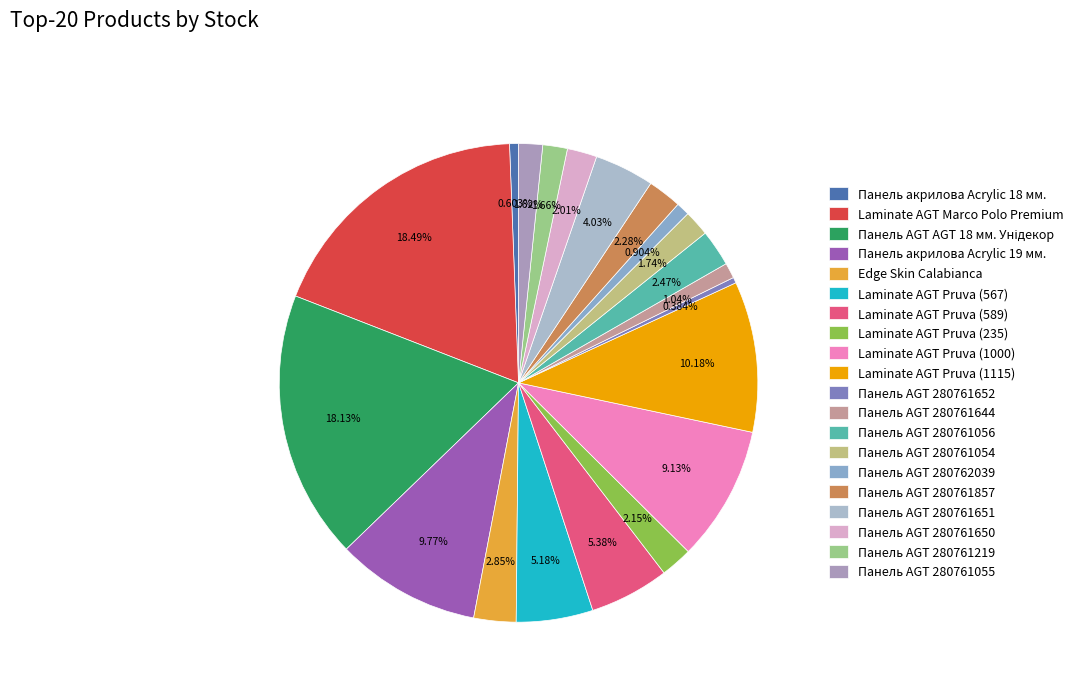

How many slices are in this pie chart?

20